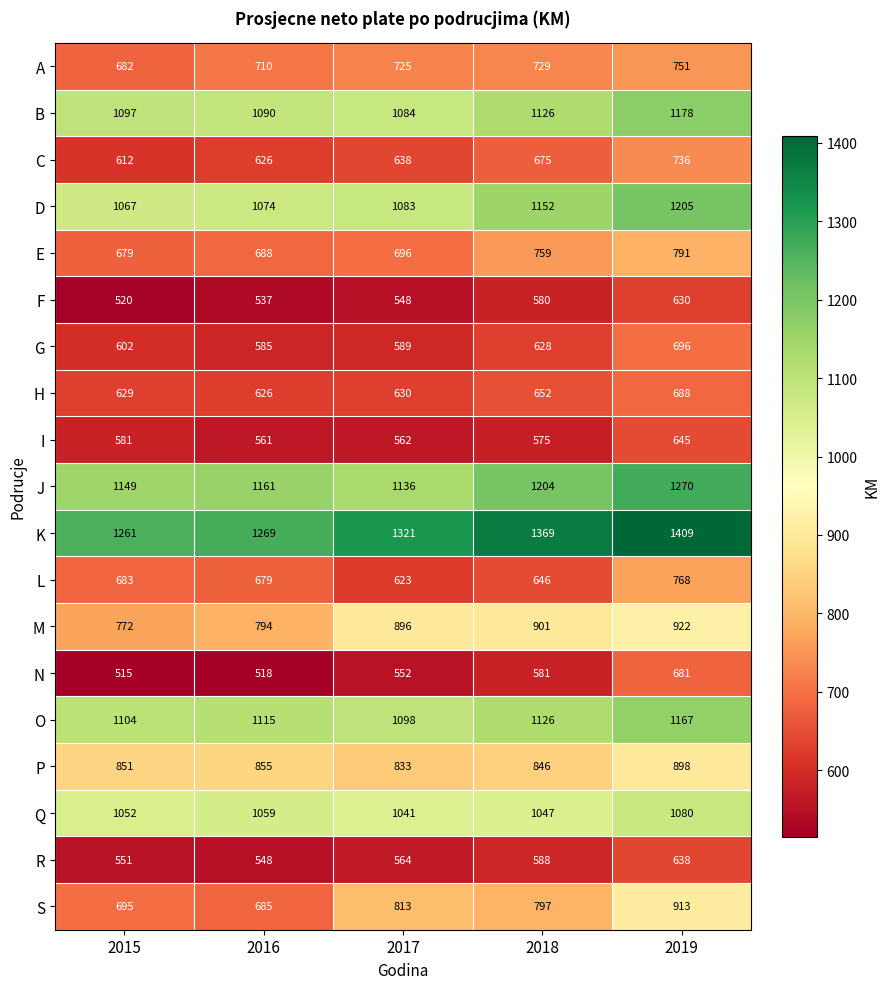

Which series has the widest spread of values?

S